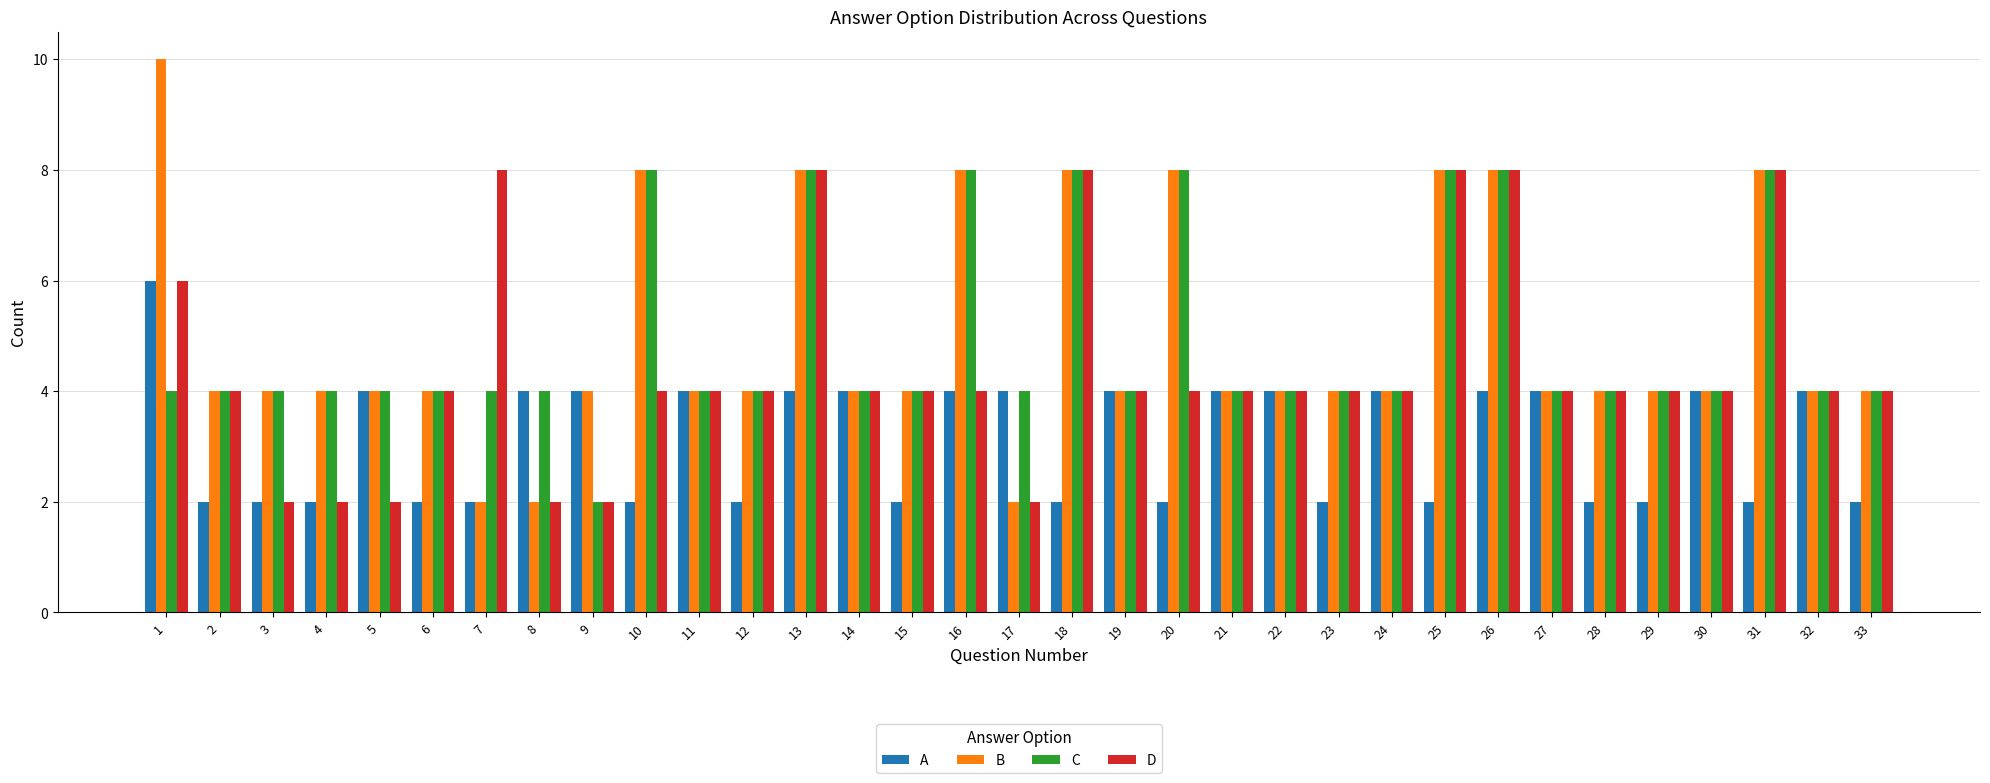

How many bars are there in total?

132